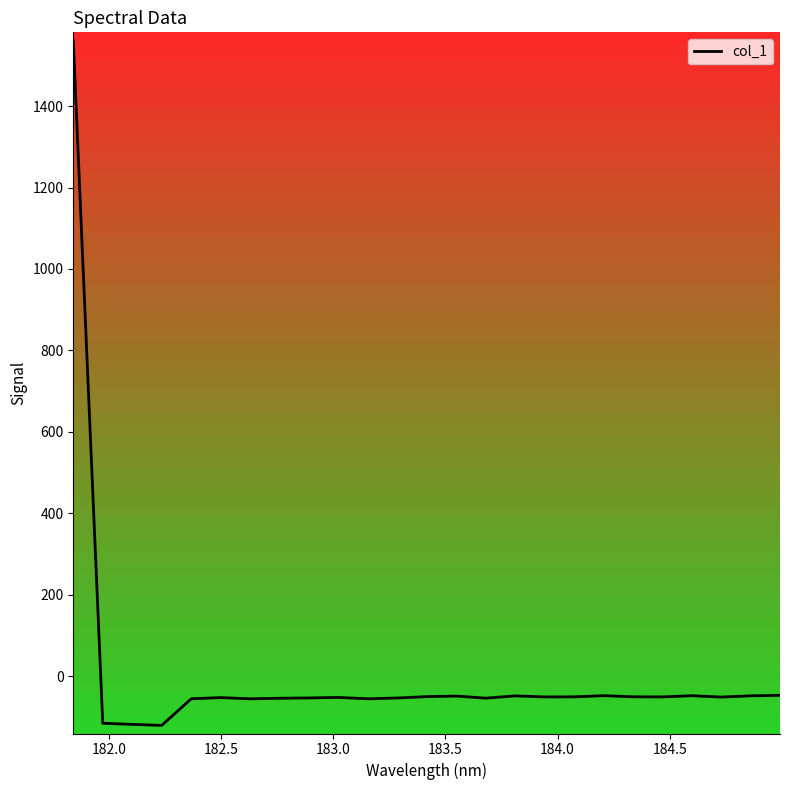

What is the difference between the maximum and minimum values?

1682.4